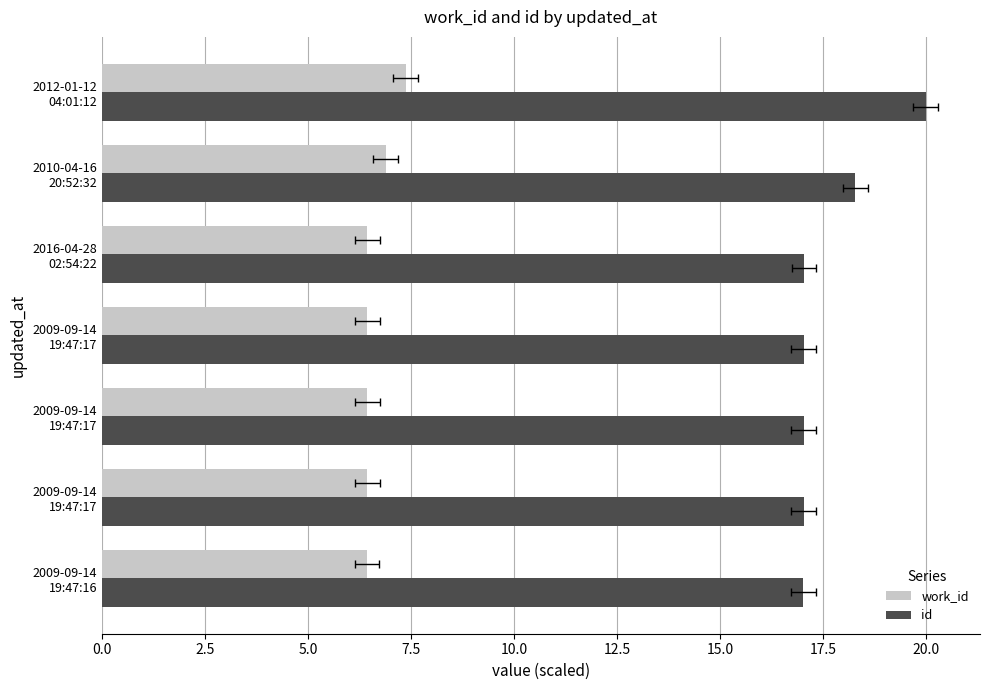

What position from the left is 2.5?

2